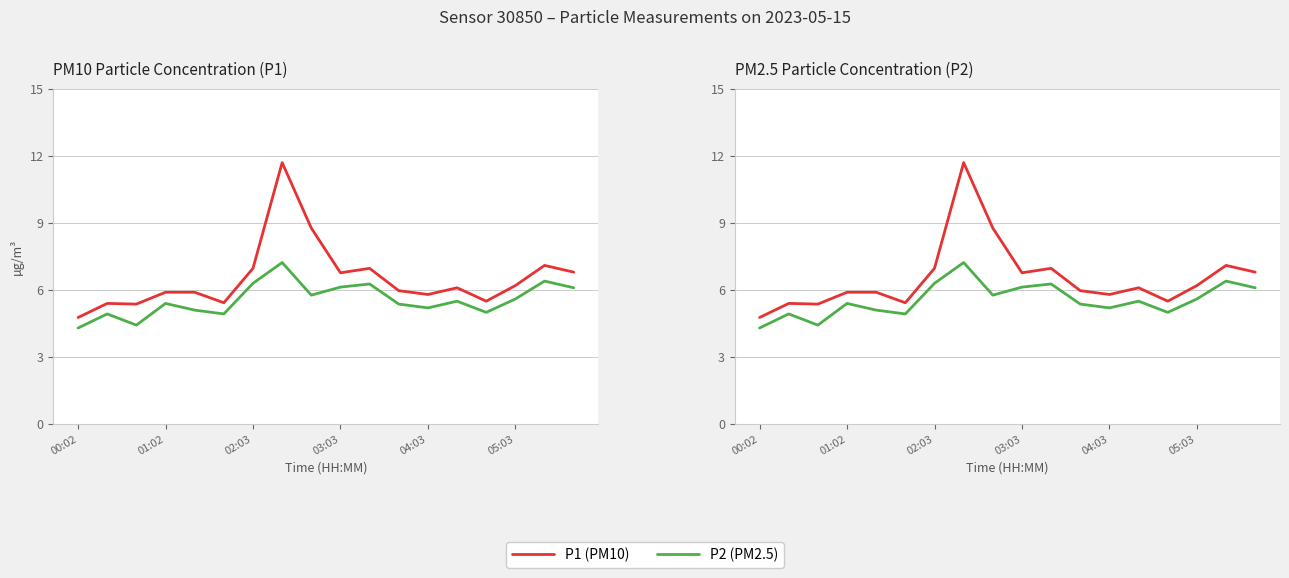

True or false: P2 (PM2.5) and P1 (PM10) intersect in this chart.

False